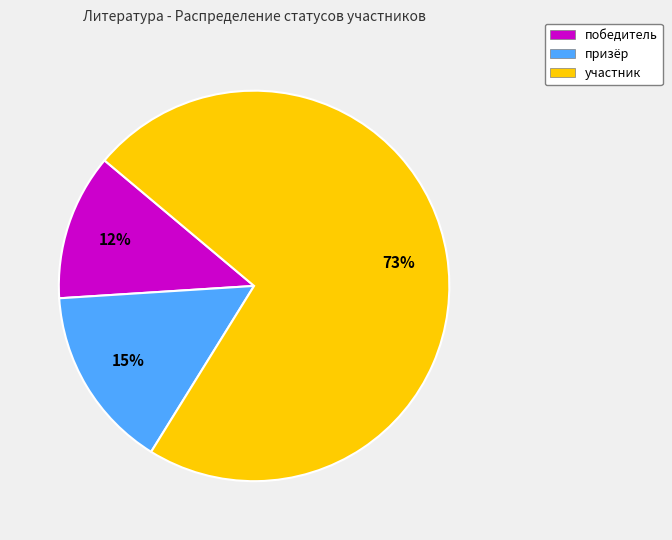

Combined, do участник and призёр account for over 50%?

Yes